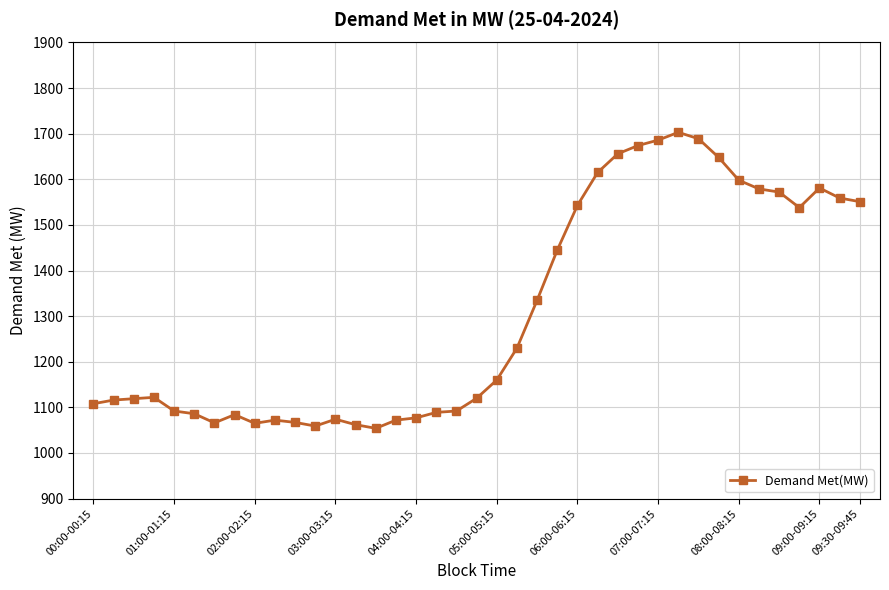

What is the sum of all values?

51058